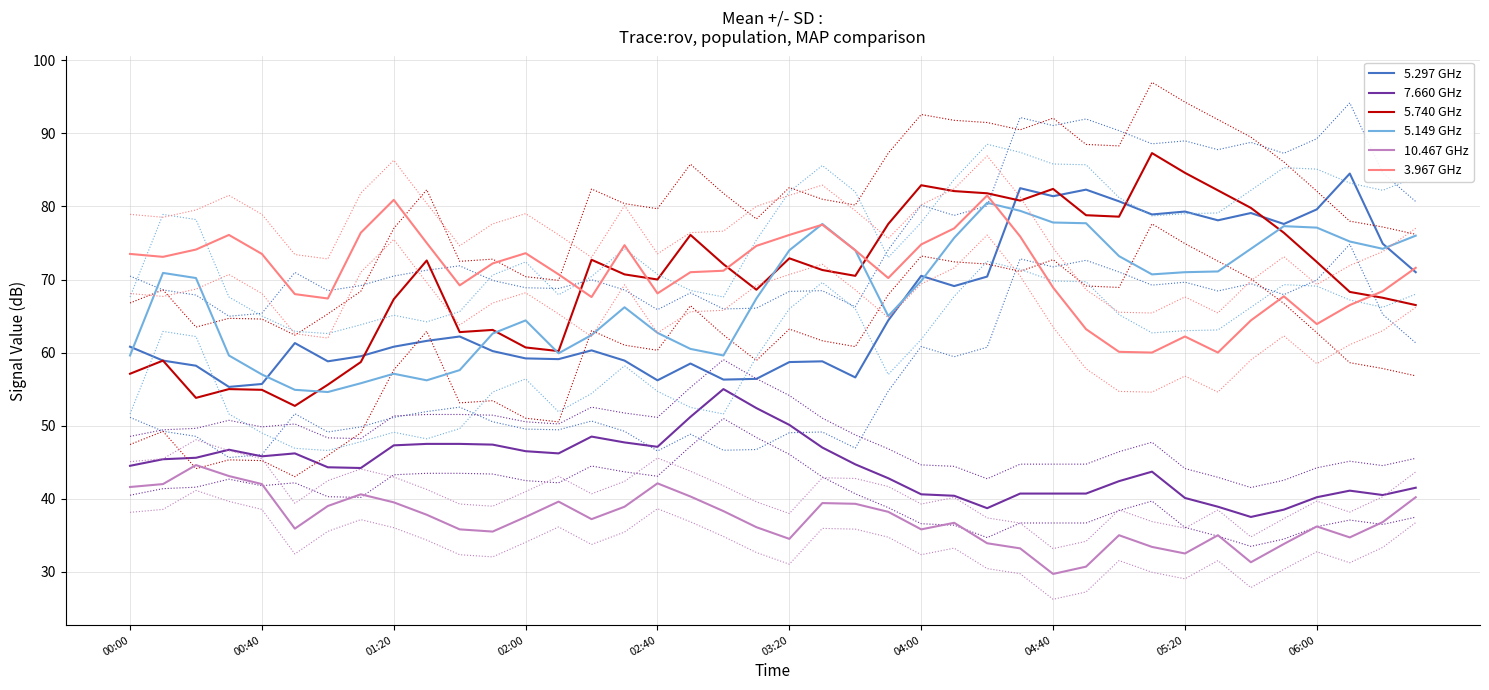

Rank the series by their maximum value, from lowest to highest.

10.467 GHz, 7.660 GHz, 5.149 GHz, 3.967 GHz, 5.297 GHz, 5.740 GHz